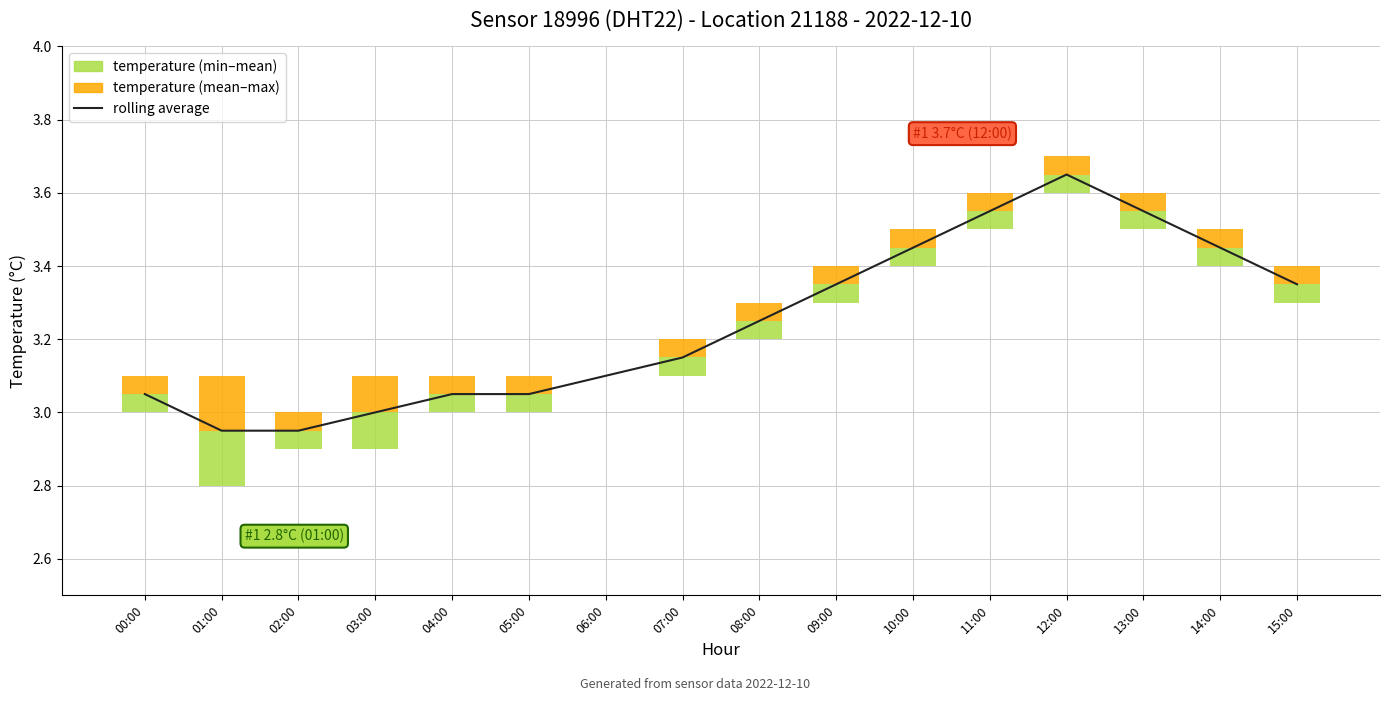

List the labels in order of value, largest first.

12:00, 11:00, 13:00, 10:00, 14:00, 09:00, 15:00, 08:00, 07:00, 06:00, 00:00, 04:00, 05:00, 03:00, 01:00, 02:00